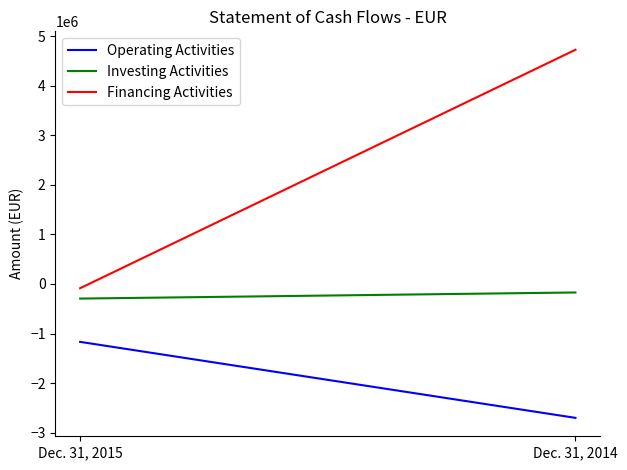

List the labels in order of Operating Activities value, smallest first.

Dec. 31, 2014, Dec. 31, 2015